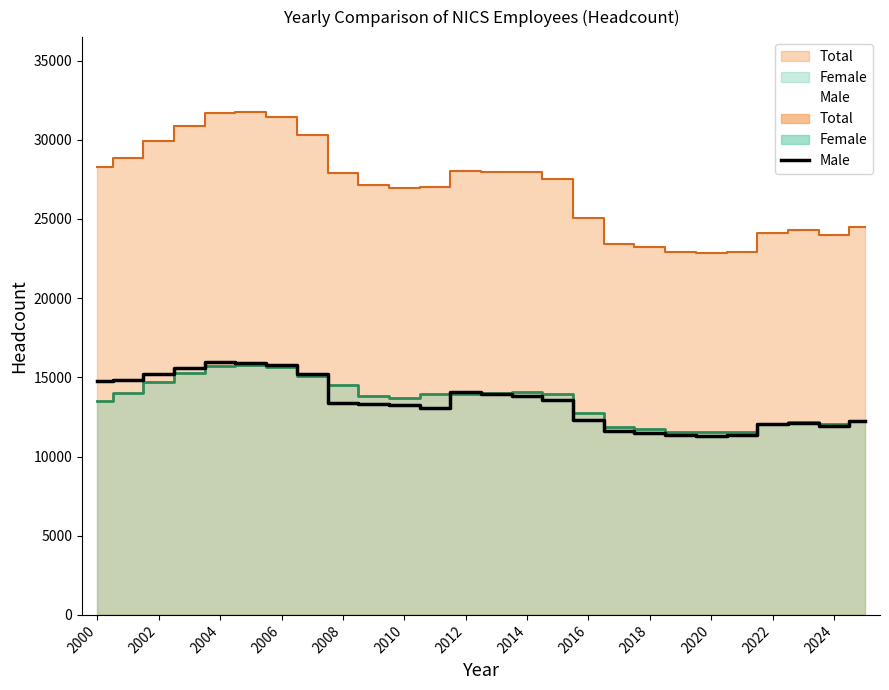

True or false: Total has a value of 13914 at 2021.

False